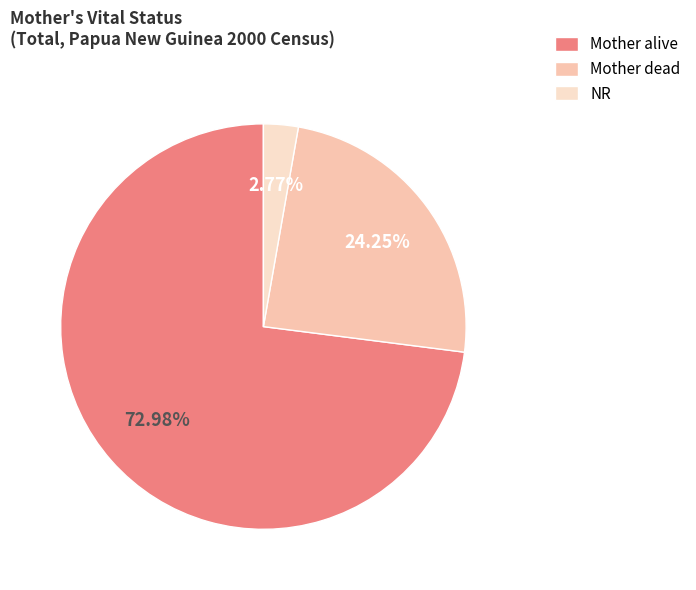

To the nearest percent, what is the combined percentage of Mother alive and Mother dead?

97%